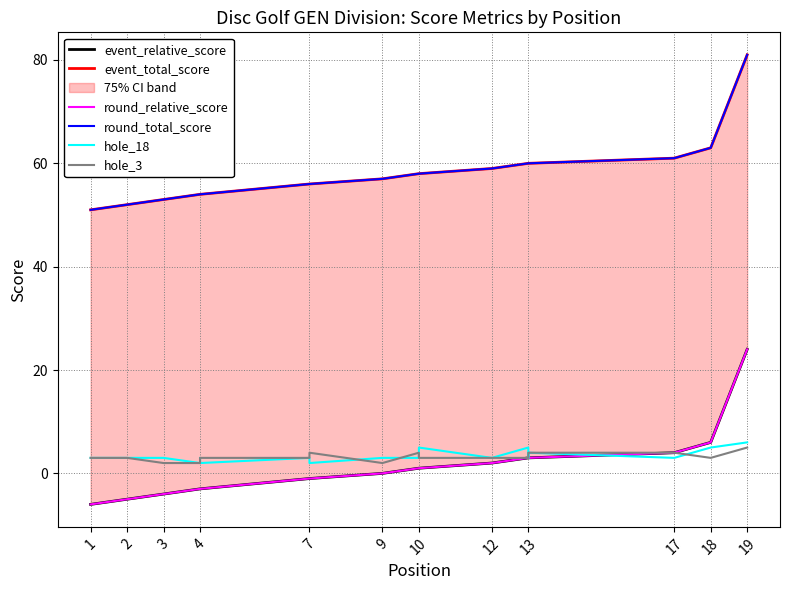

True or false: round_relative_score has more than 0 points higher than both neighbors.

False